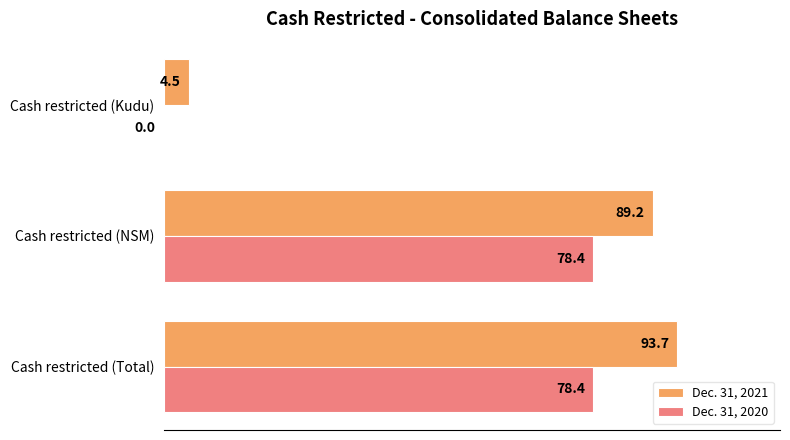

Which series has the largest total across all categories?

Dec. 31, 2021